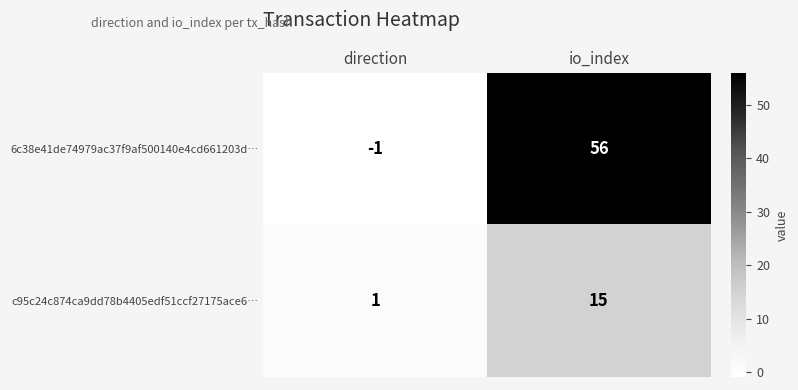

At how many categories does at least one series exceed 42?

1